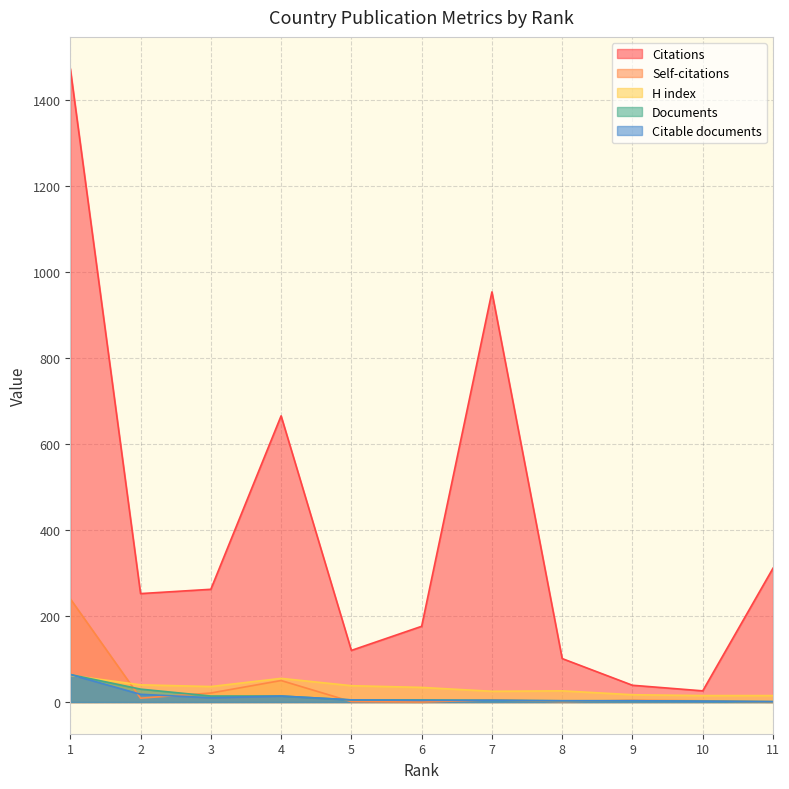

Reading left to right, what are all the values shown in this chart?

Citations: 1472	252	262	665	120	176	953	101	39	26	311
Self-citations: 240	9	21	50	1	0	5	1	4	3	0
H index: 62	40	36	55	38	34	25	26	17	15	15
Documents: 64	30	14	14	5	5	4	3	3	2	1
Citable documents: 64	18	10	14	5	4	4	3	3	2	1